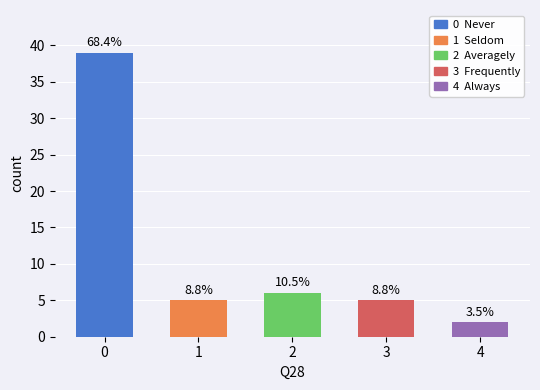

Are the bars horizontal?

No